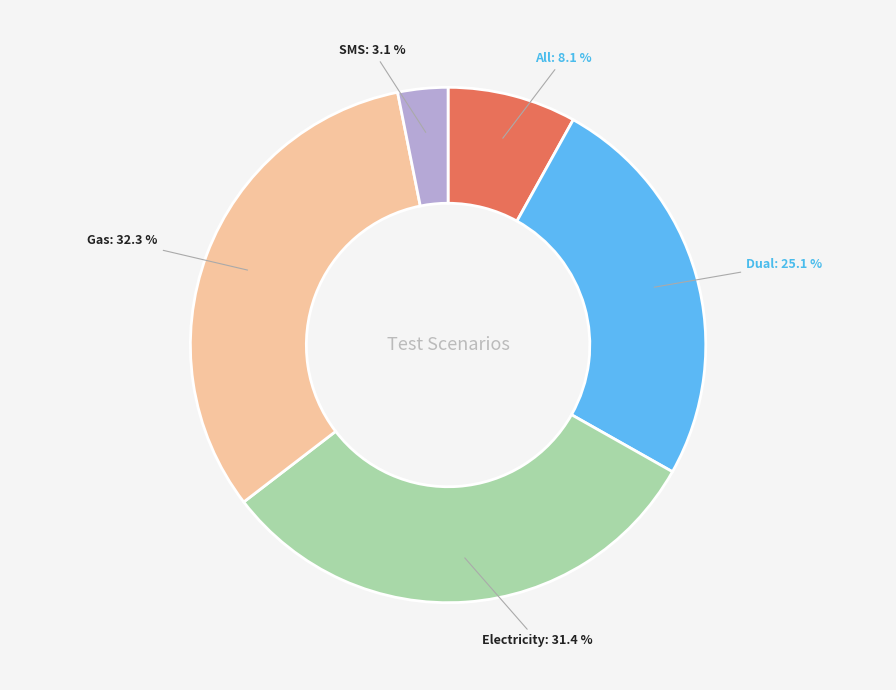

Rank the categories by value from lowest to highest.

SMS, All, Dual, Electricity, Gas